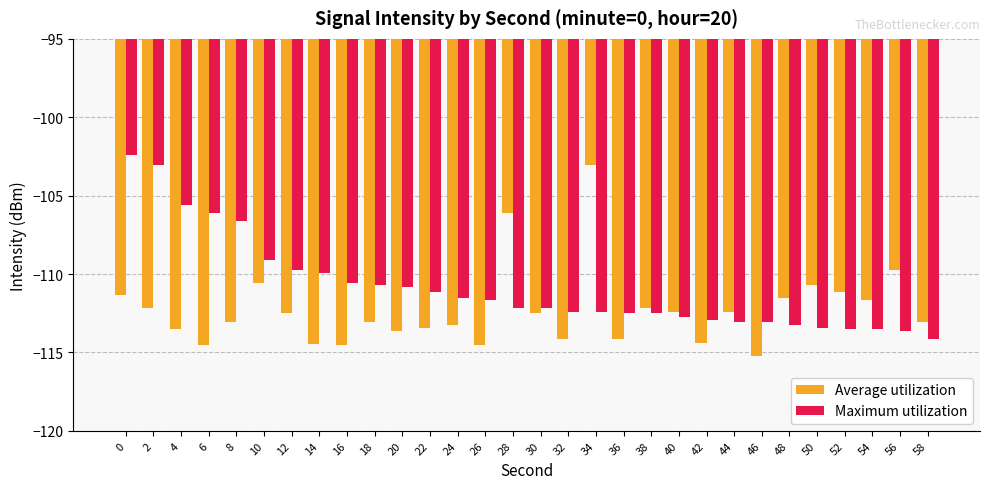

Is it true that Average utilization equals -112.4 at 40?

True